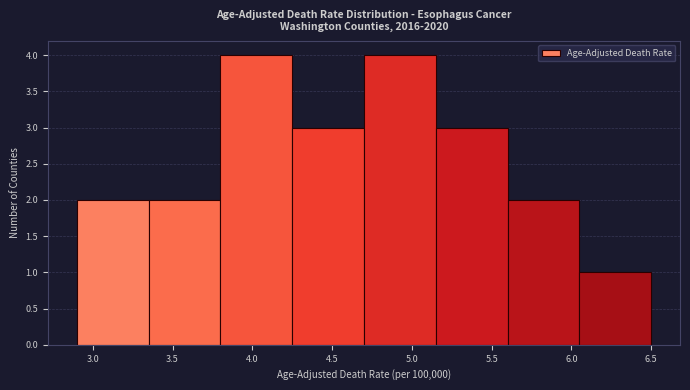

Reading left to right, list every bar in this chart as the range it spans on the x-axis followed by its height. The values are not printed on the chart, so give them approximately, as read against the axis.

2.90 to 3.35: 2
3.35 to 3.80: 2
3.80 to 4.25: 4
4.25 to 4.70: 3
4.70 to 5.15: 4
5.15 to 5.60: 3
5.60 to 6.05: 2
6.05 to 6.50: 1